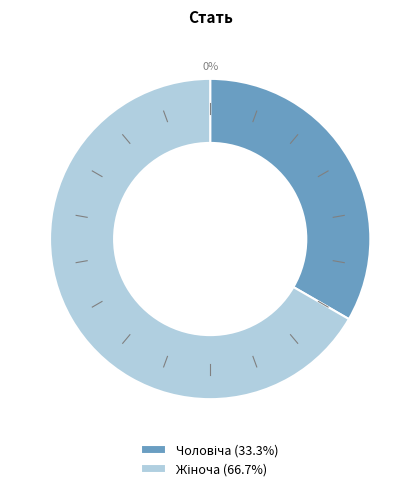

What percentage is the Жіноча slice, to the nearest percent?

67%